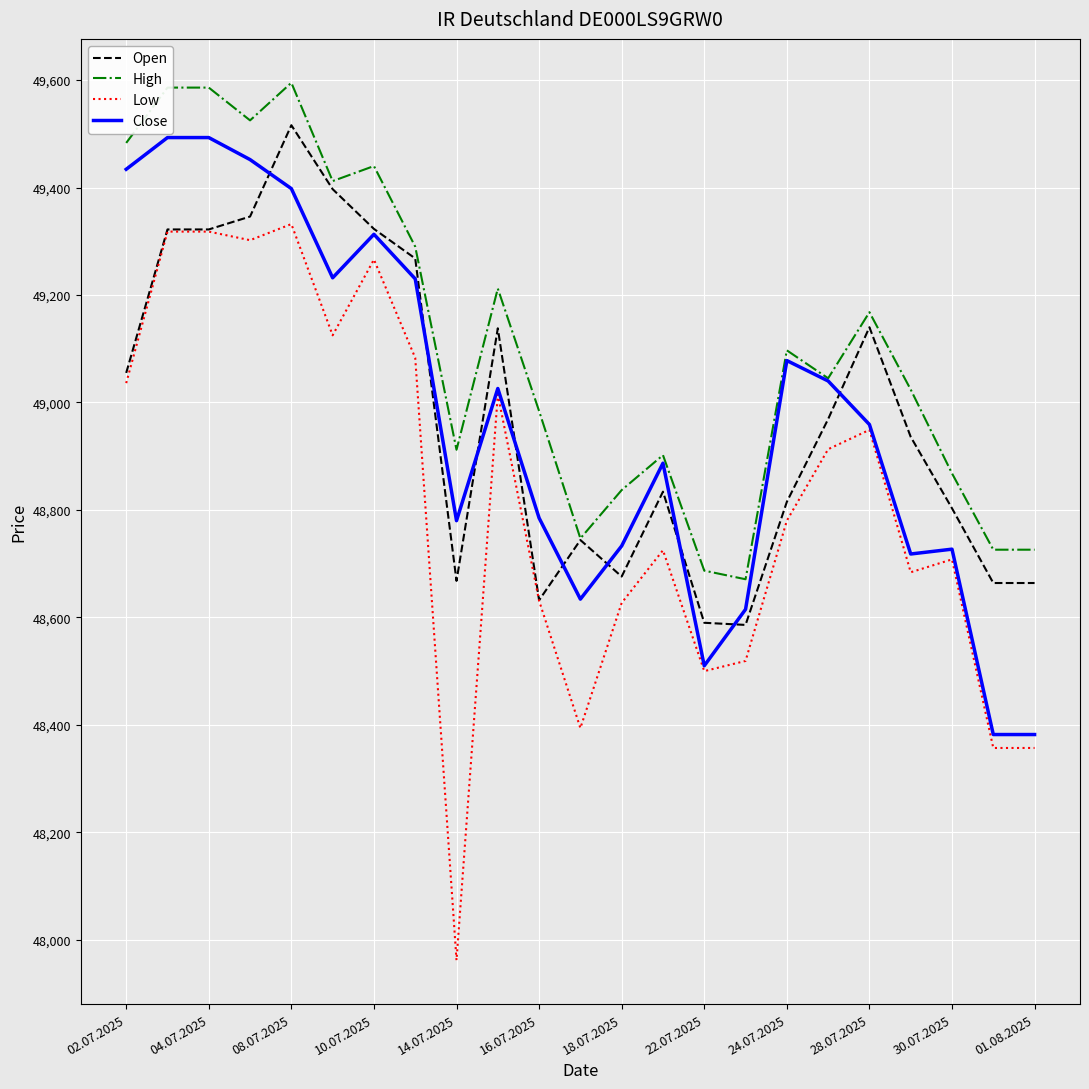

Which series has the largest total across all categories?

High